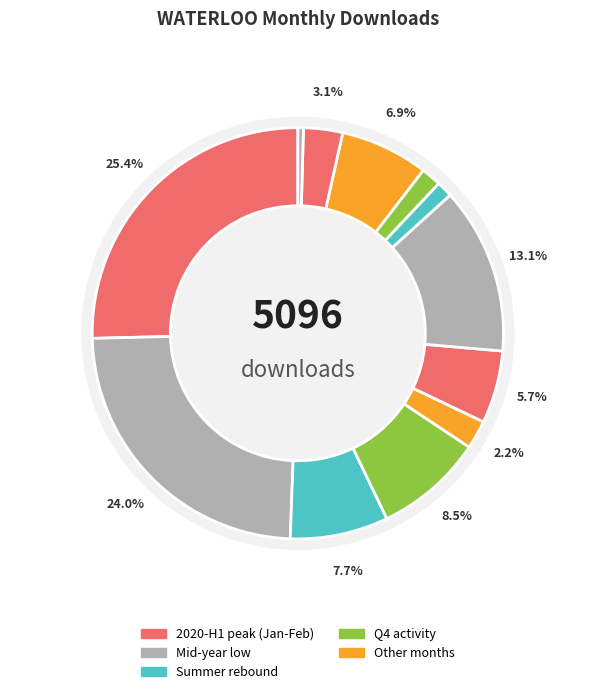

How many slices are in this pie chart?

12